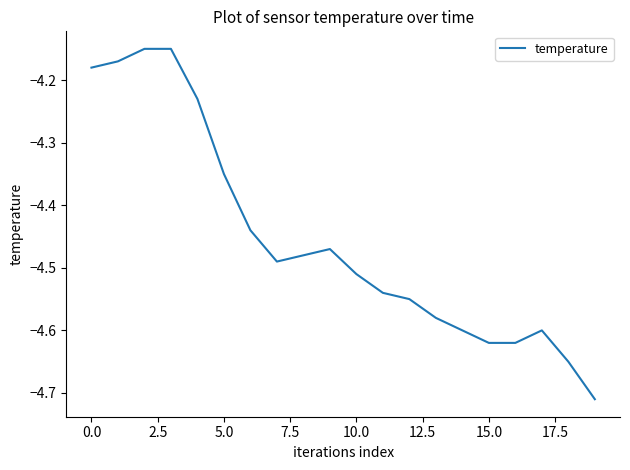

What is the value of the 10th point from the left?

-4.5